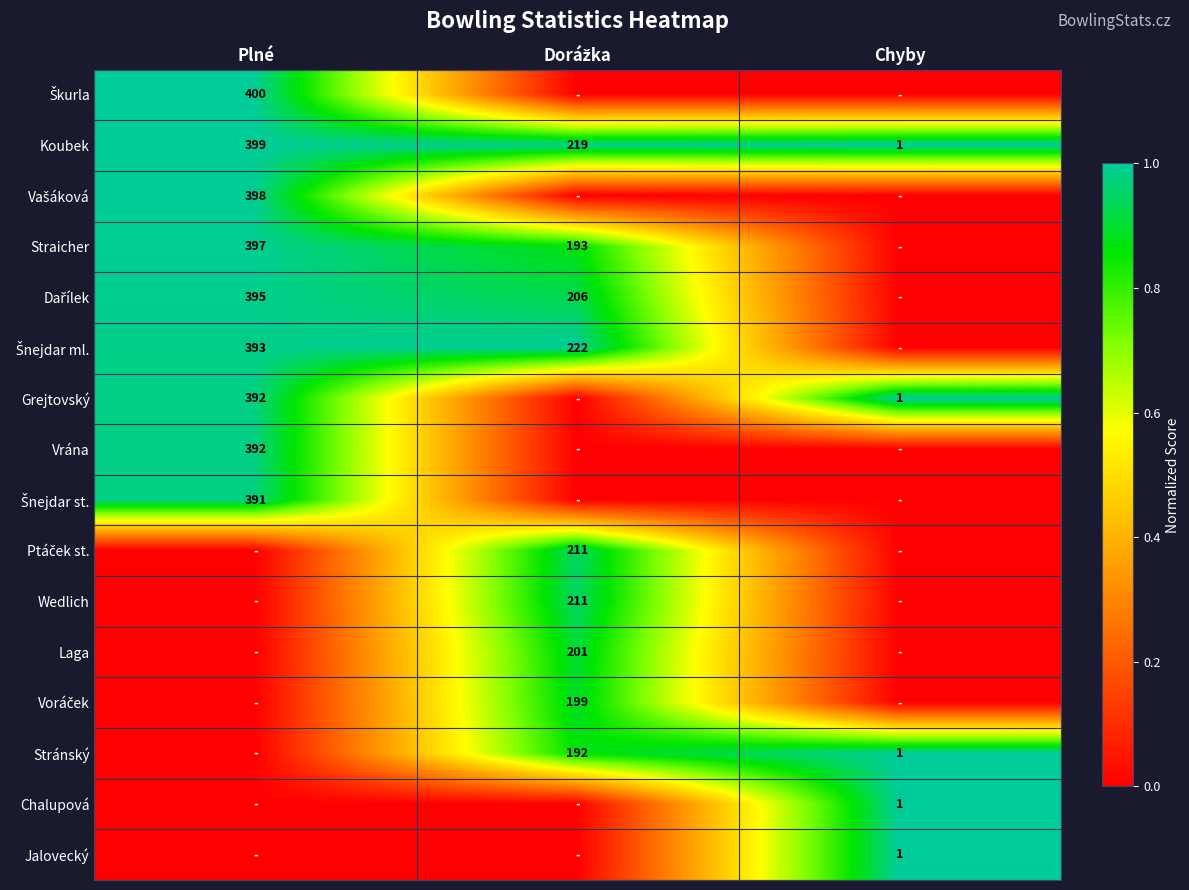

Which category has the lowest value in the Koubek series?

Chyby